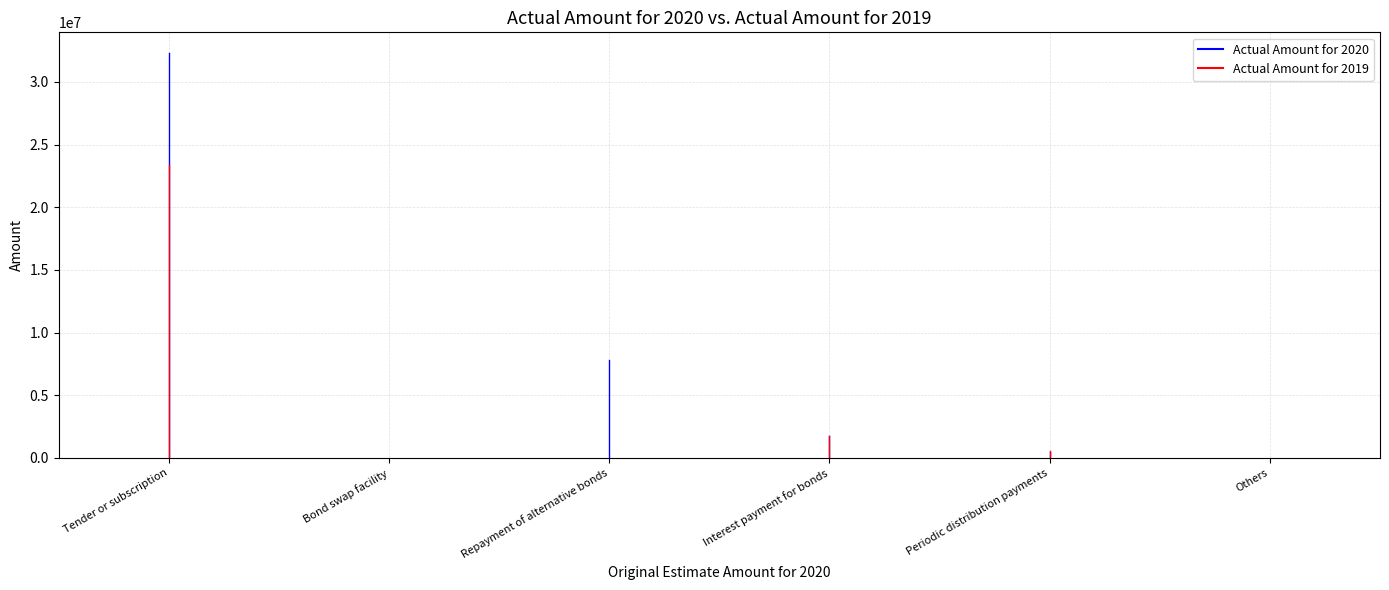

At which category does Actual Amount for 2019 reach its first local peak?

Interest payment for bonds